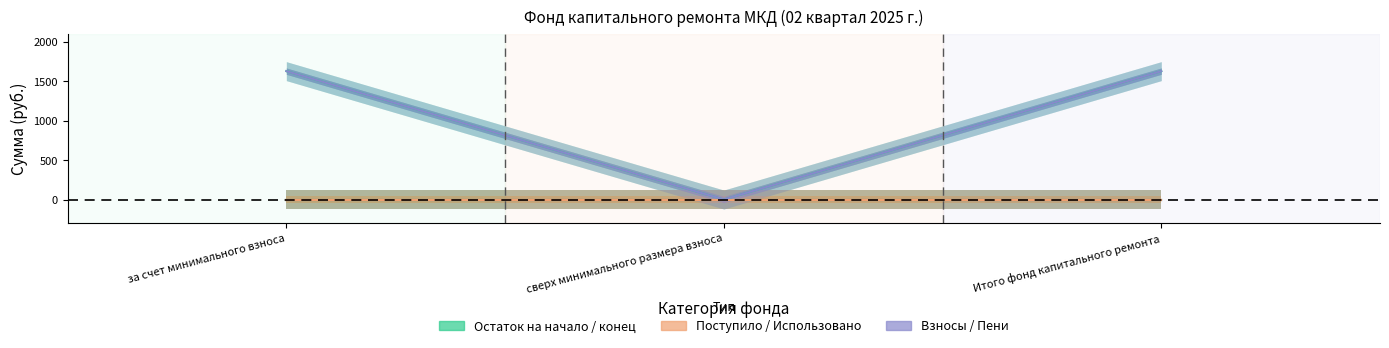

What is the total value across all series at Итого фонд капитального ремонта?

3254.8